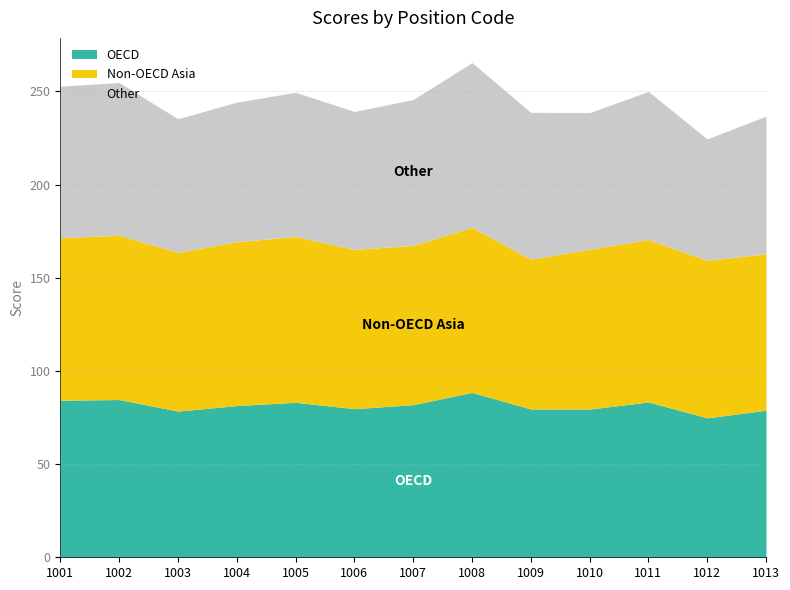

The Other series shows 48.0 at 1007. True or false?

False